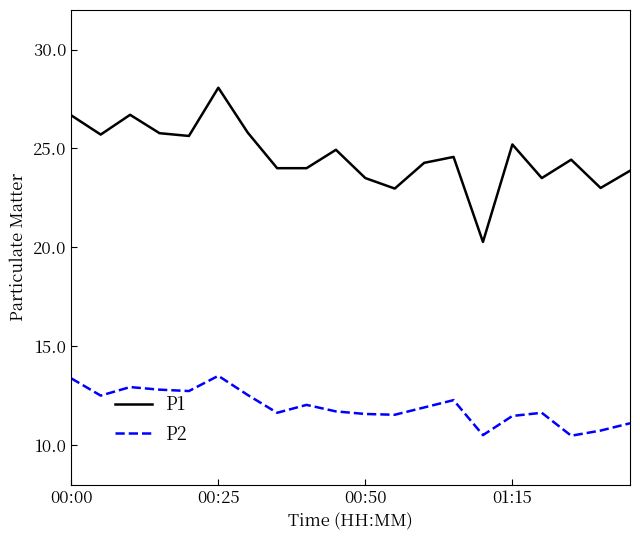

Rank the series by their average value, from lowest to highest.

P2, P1